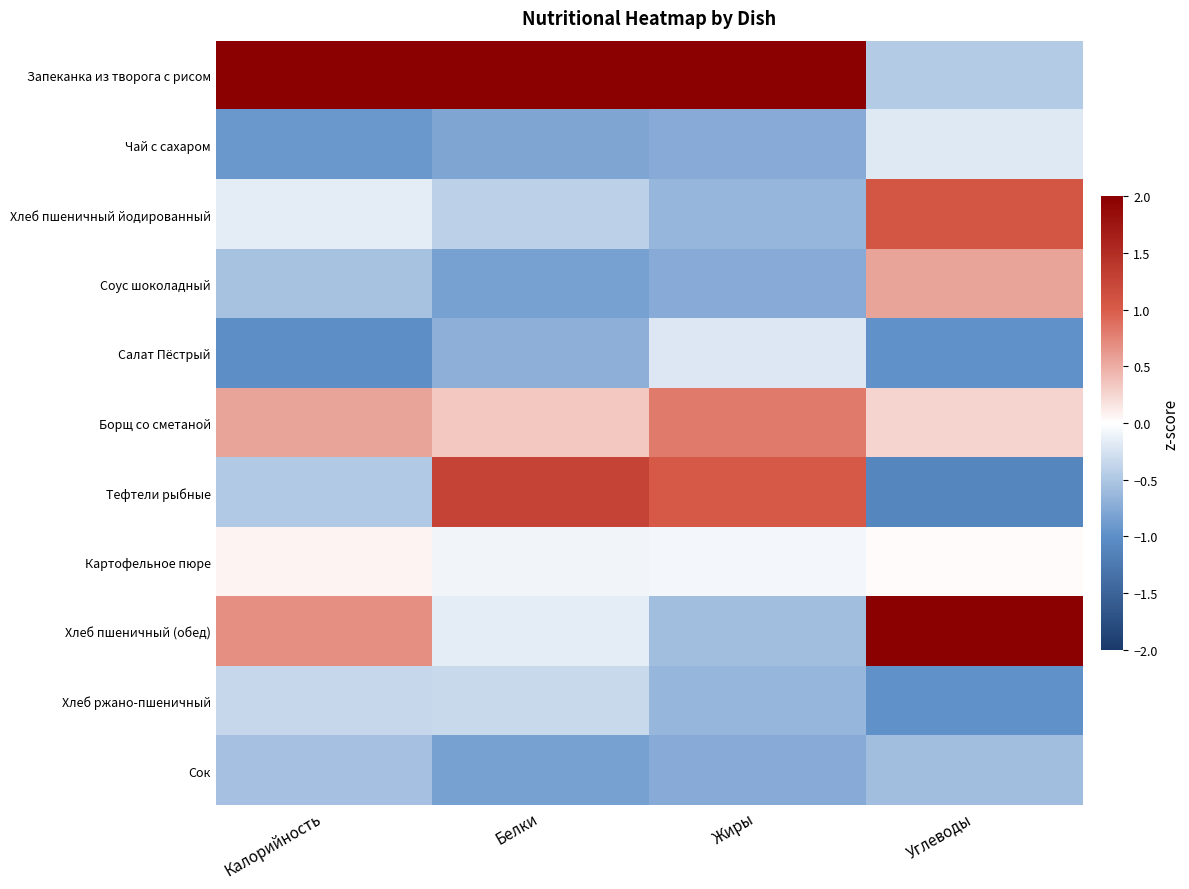

Which has a higher value, Белки or Жиры?

Белки